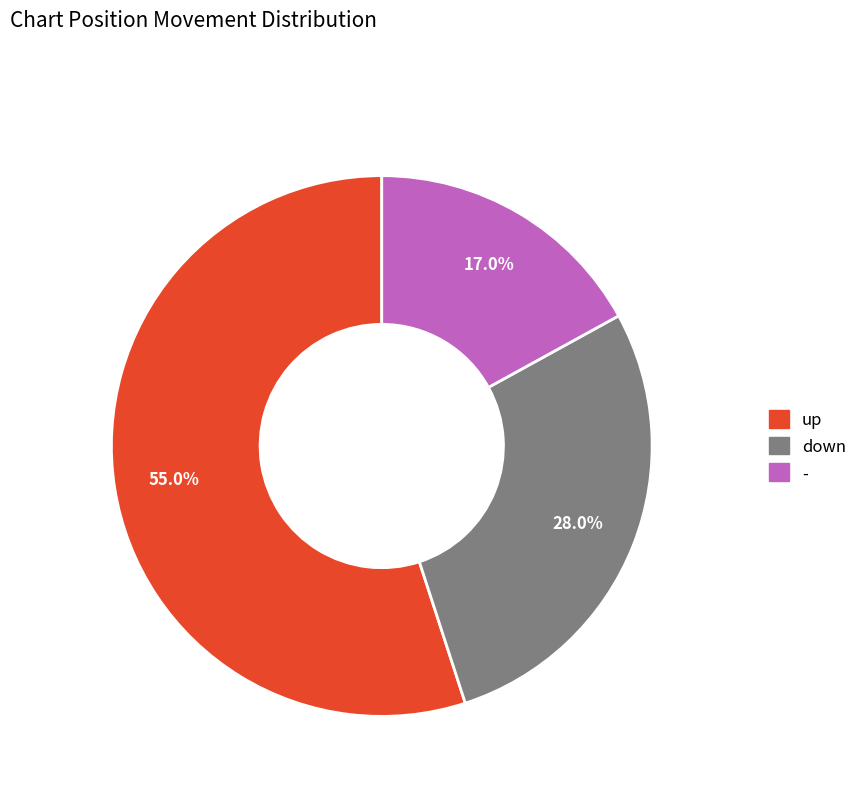

Which category has the biggest portion of the pie?

up